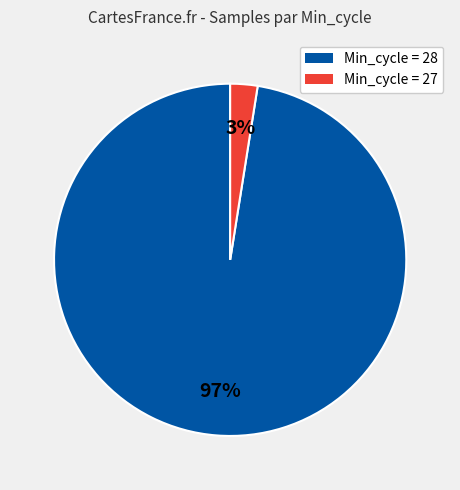

To the nearest percent, what is the average slice percentage?

50%